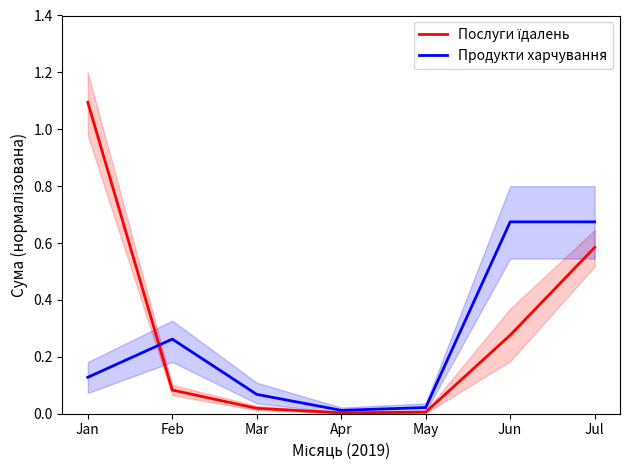

What is the total value across all series at Jul?

1.3